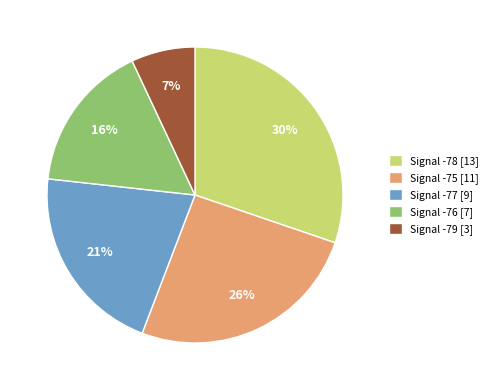

Between Signal -78 [13] and Signal -79 [3], which is larger?

Signal -78 [13]